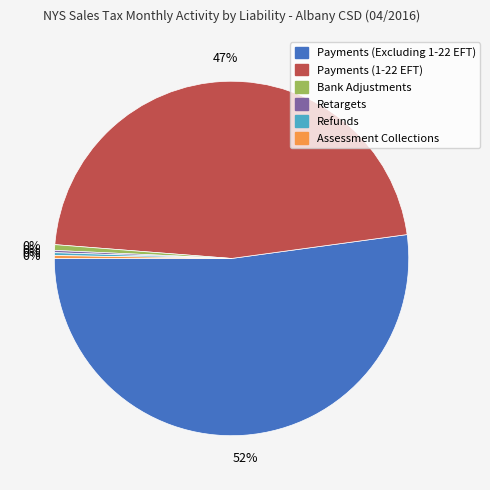

To the nearest percent, what is the difference between the largest and smallest slice percentages?

52%